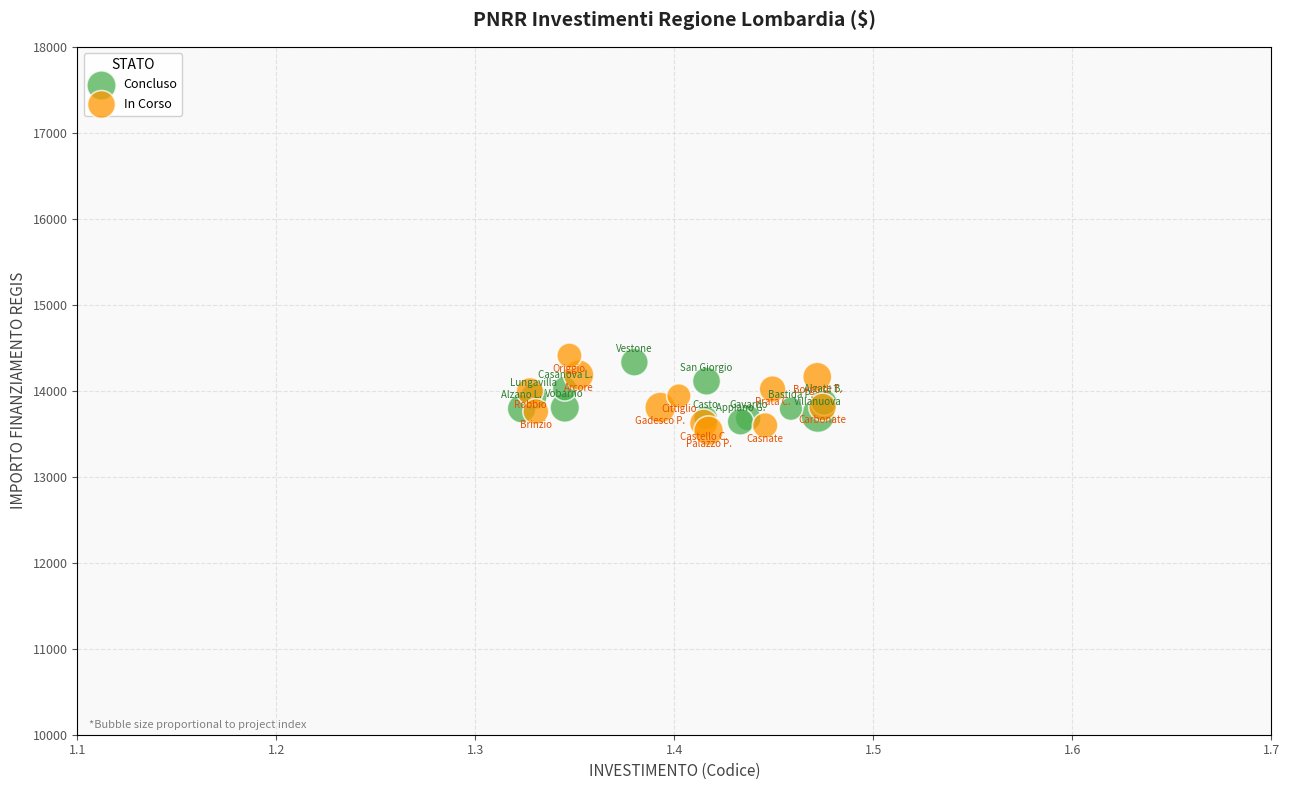

What are all the series names shown in the legend?

Concluso, In Corso